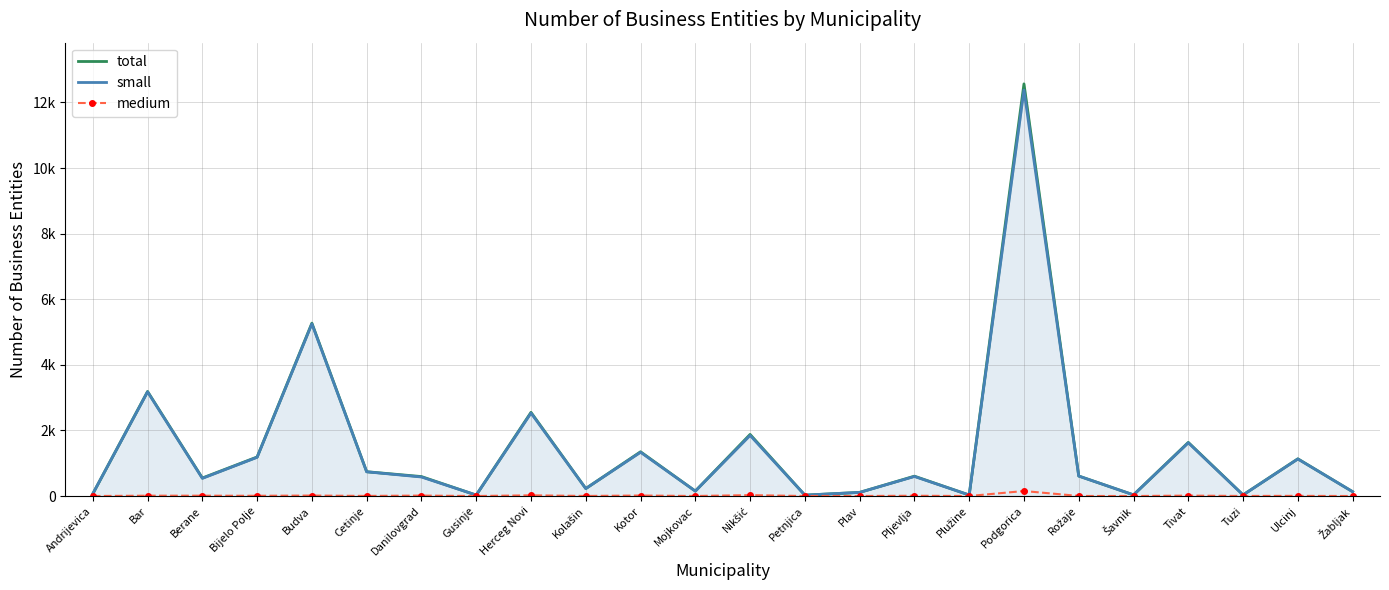

How many lines are shown in the chart?

3